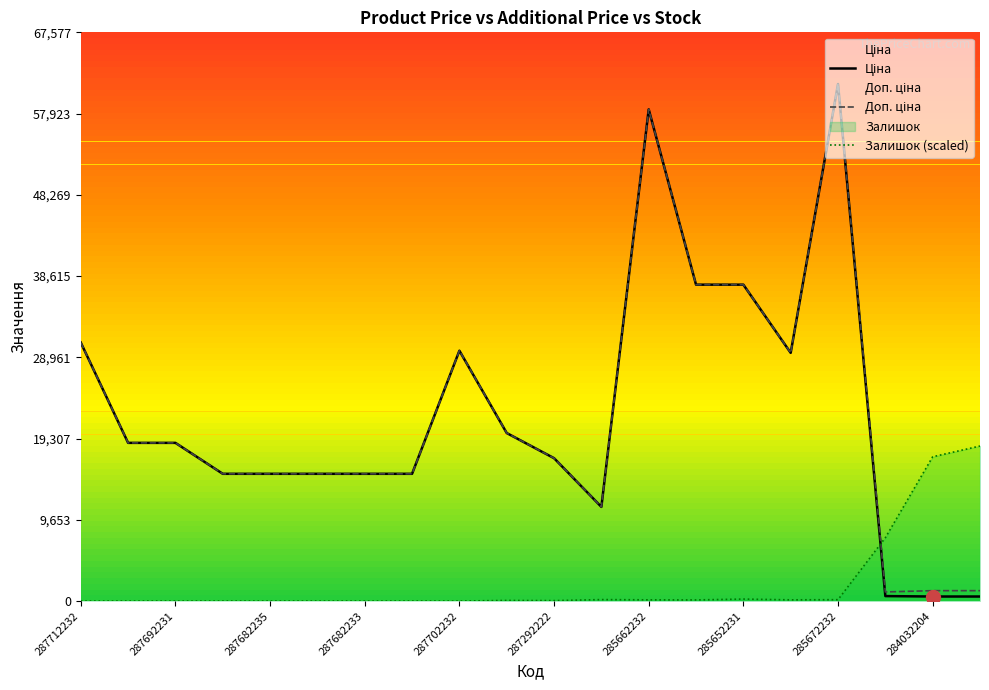

Which label corresponds to the largest value in the chart?

285672232